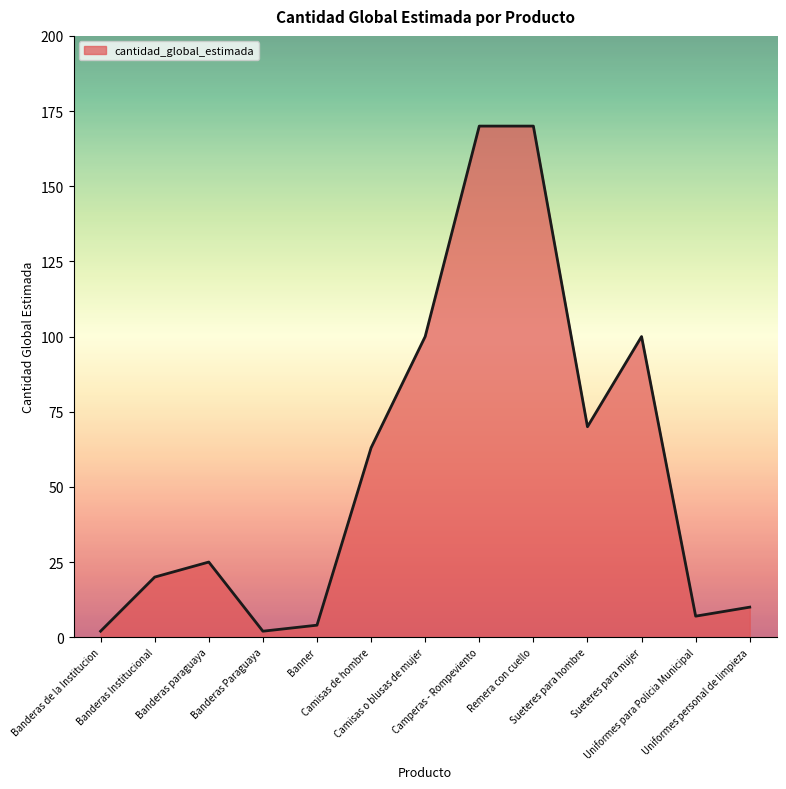

What is the difference between the second highest and minimum values?

168